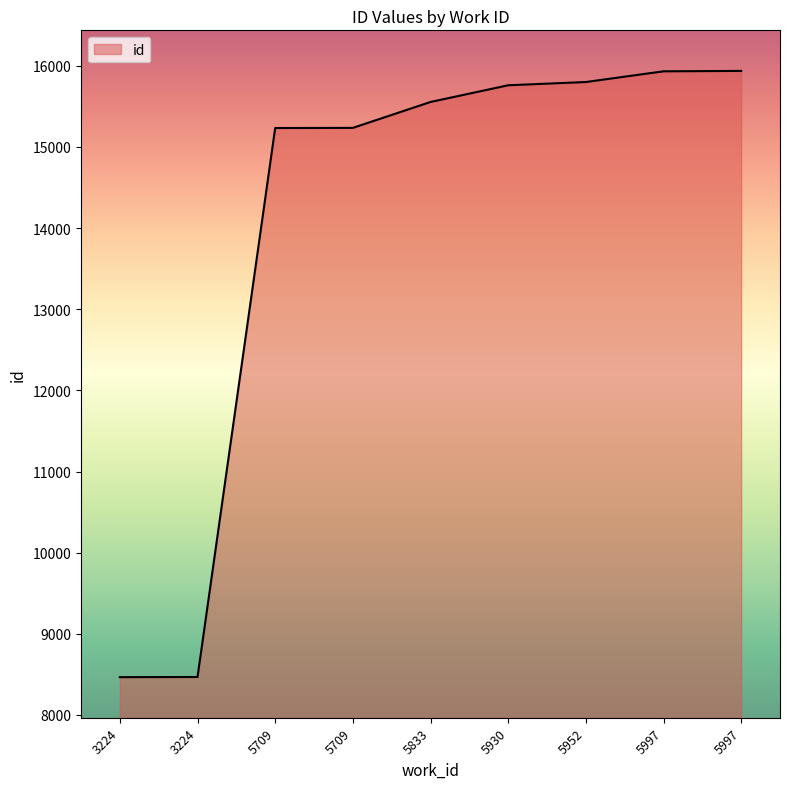

Does the chart have visible grid lines?

No